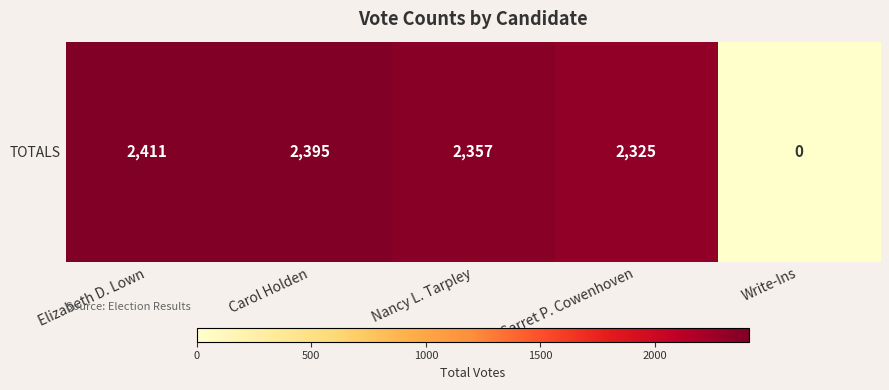

The chart shows a value of 3367 at Nancy L. Tarpley. True or false?

False